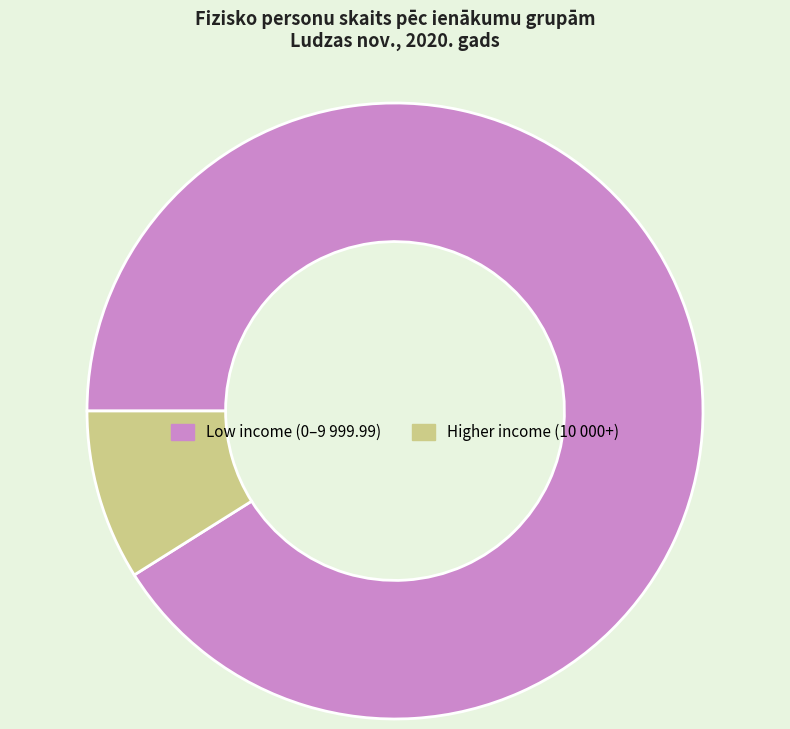

Which category has the biggest portion of the pie?

Low income (0–9 999.99)